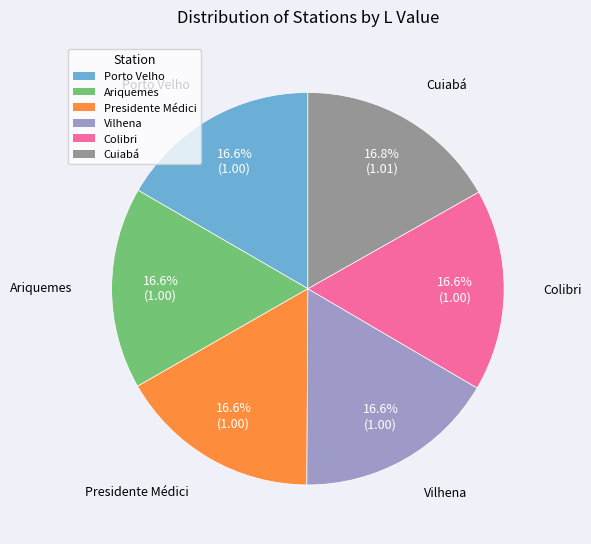

What is the ratio of the value at Vilhena to the value at Cuiabá?

1.0